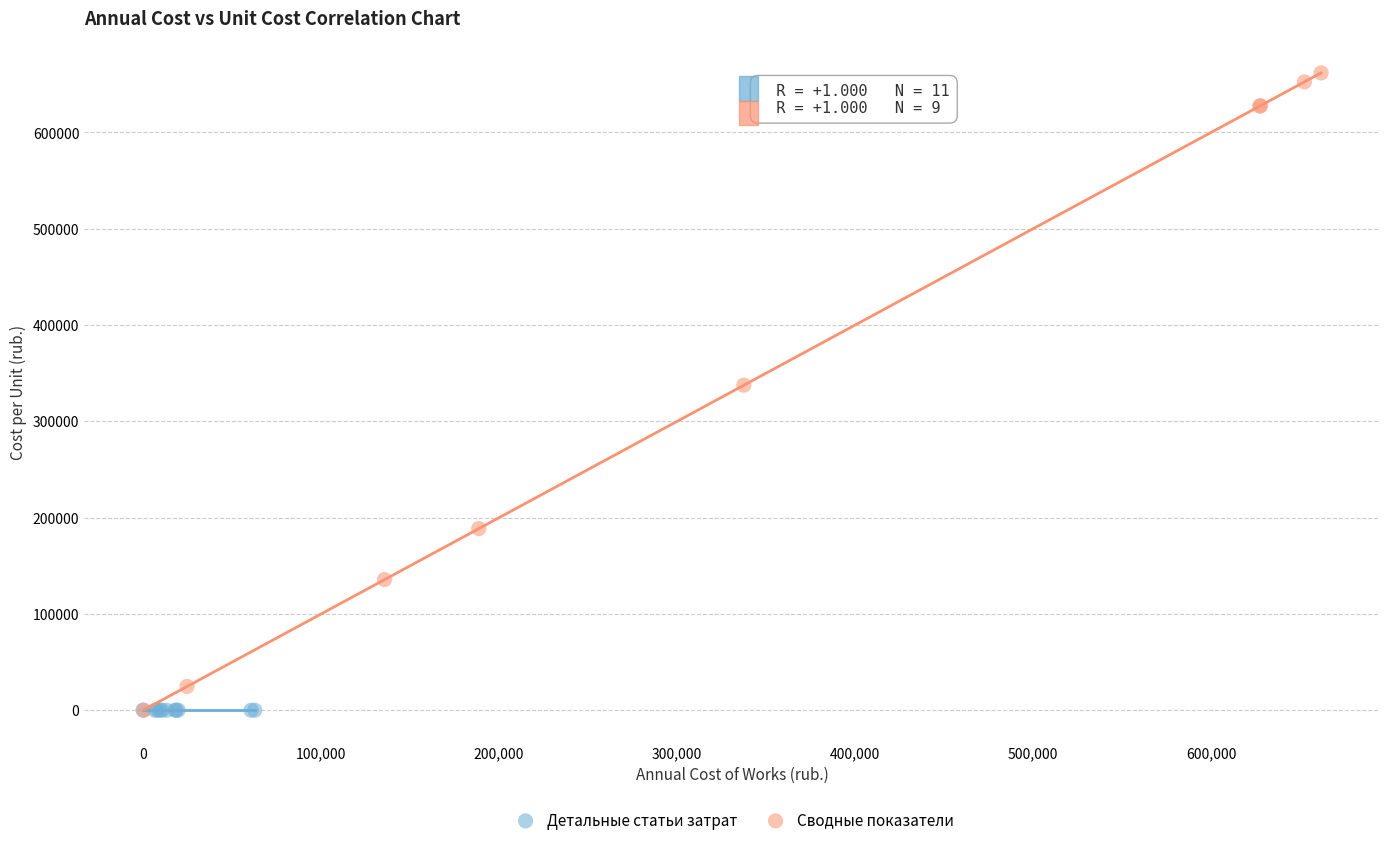

Which series contains the highest Y value?

Сводные показатели